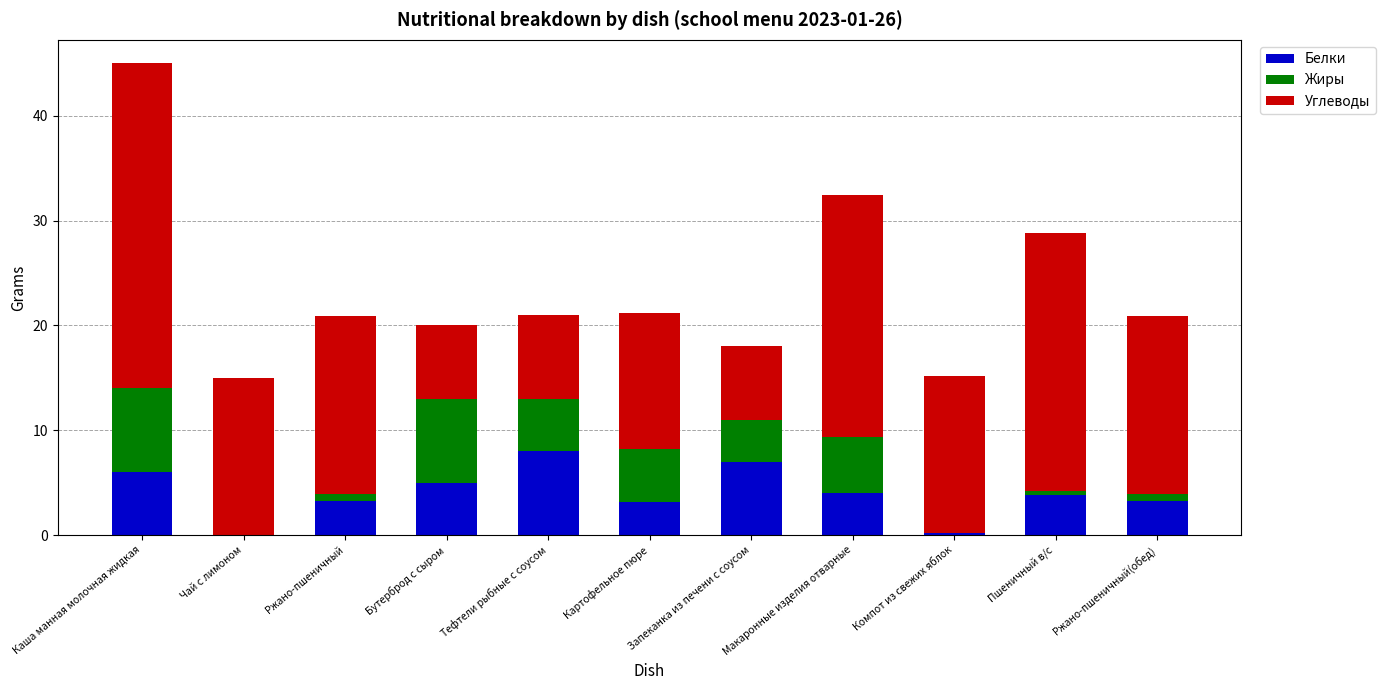

True or false: Белки has a value of 3.3 at Ржано-пшеничный(обед).

True